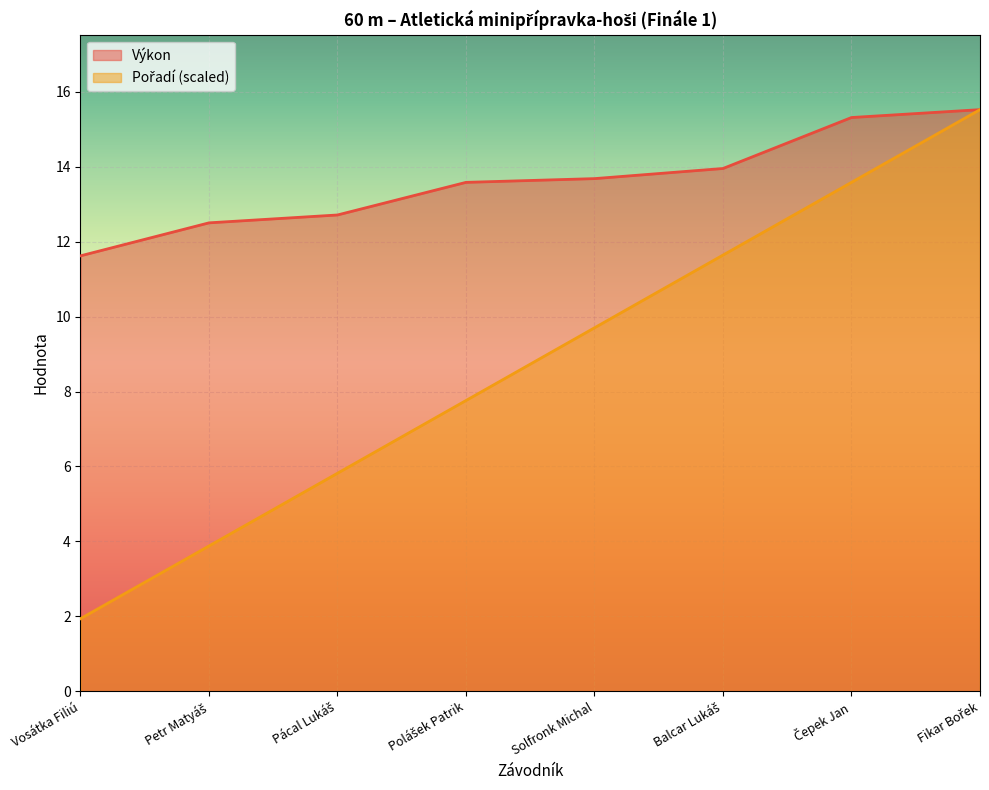

What position from the left is Vosátka Filiú?

1